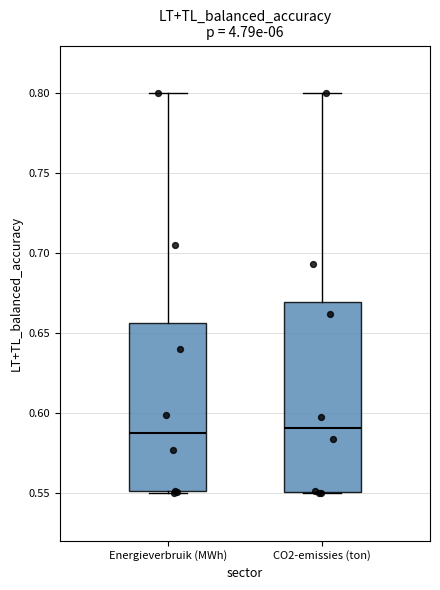

Where is the upper edge of the box for Energieverbruik (MWh) on the y-axis? The values are not printed on the chart, so give them approximately, as read against the axis.

0.655